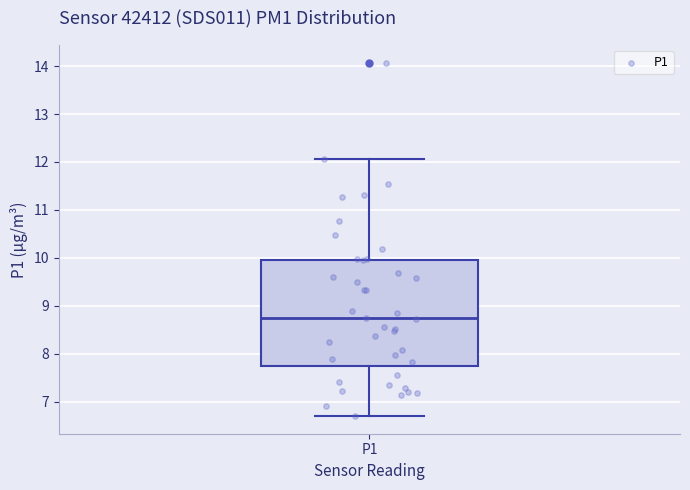

Transcribe this box plot: give where the median line is, the range the box spans, and where the two whiskers end, as read against the y-axis. The values are not printed on the chart, so give them approximately, as read against the axis.

median 8.7, box 7.8 to 10.0, whiskers 6.7 to 12.1